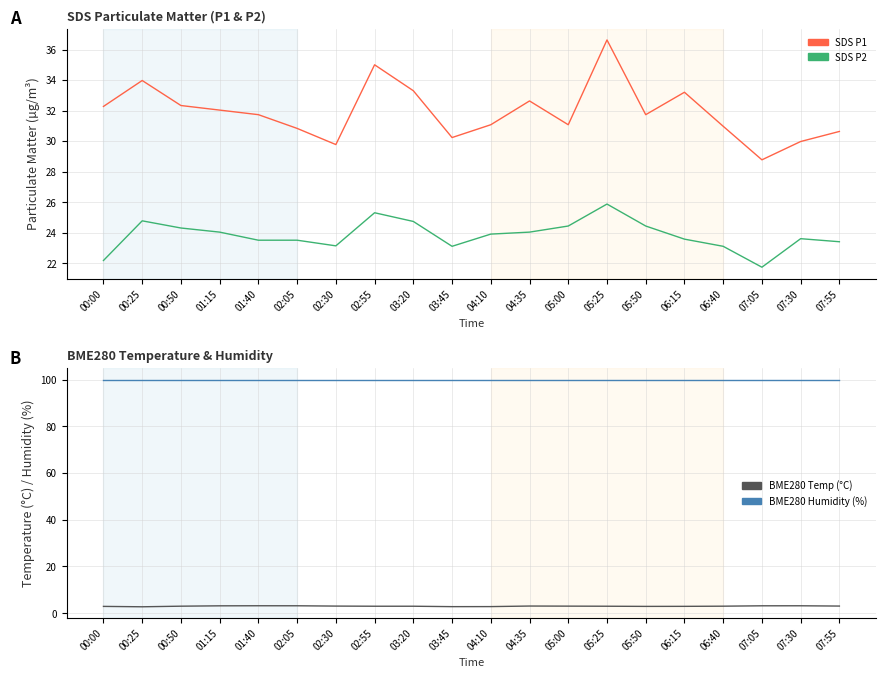

Which category has the highest value across all series?

00:00